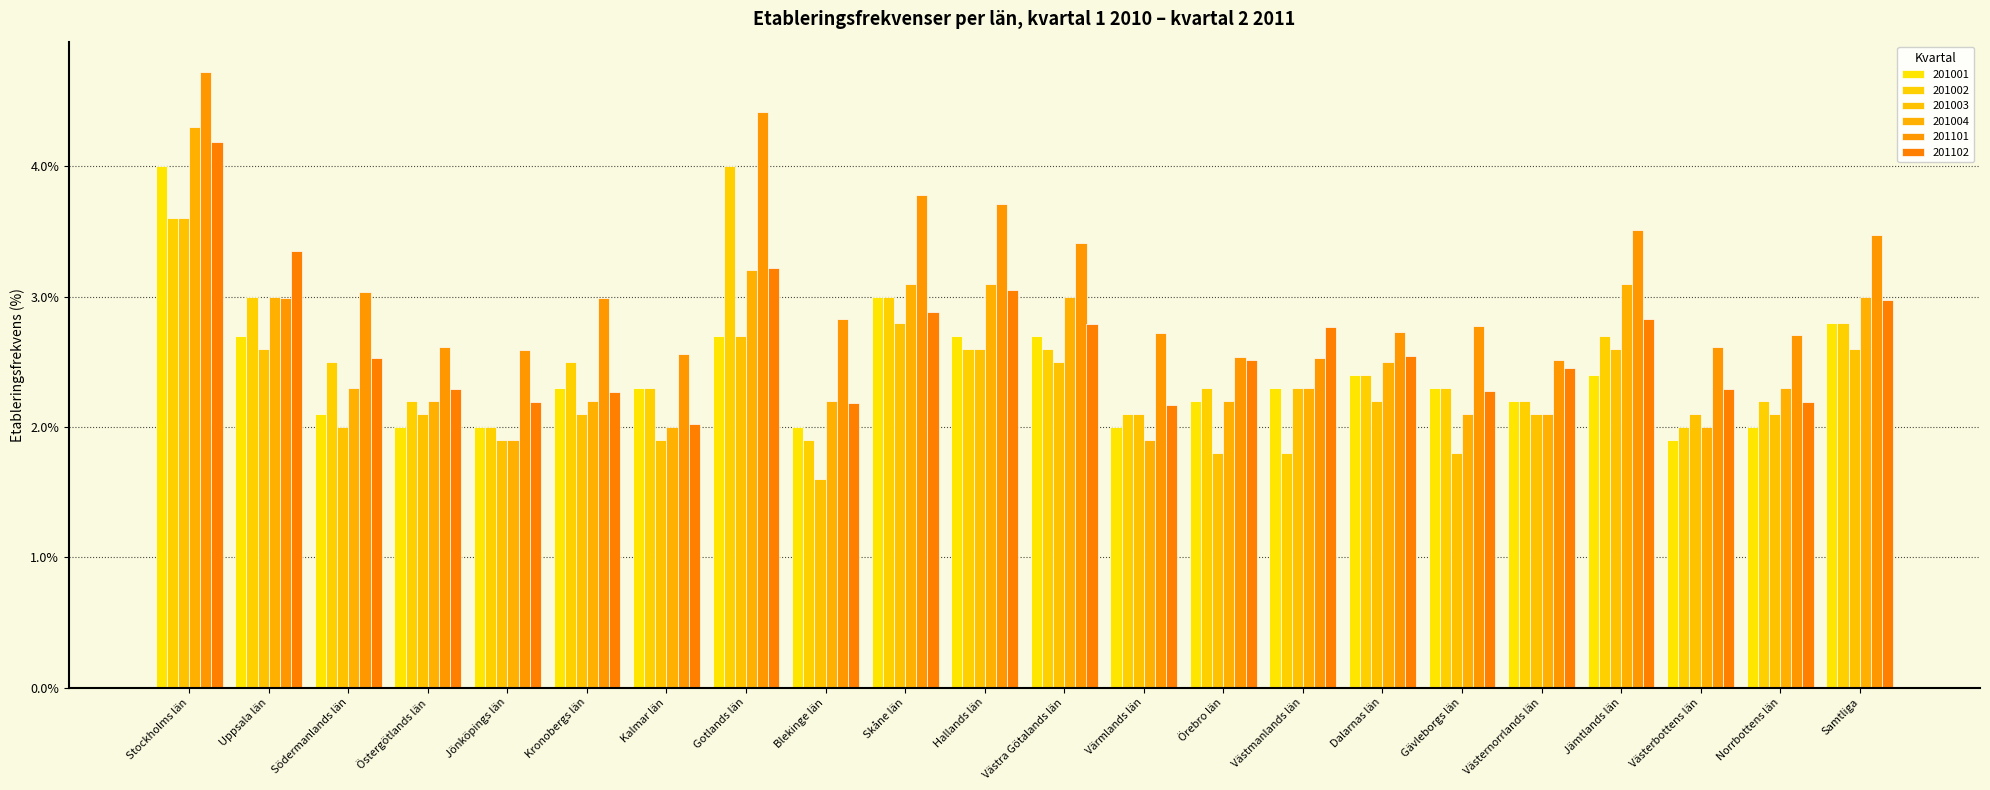

At which label does 201002 first exceed 2?

Stockholms län